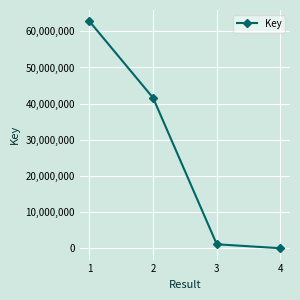

Reading right to left, extract all data points from this chart.

5822	1100376	41580279	62758427